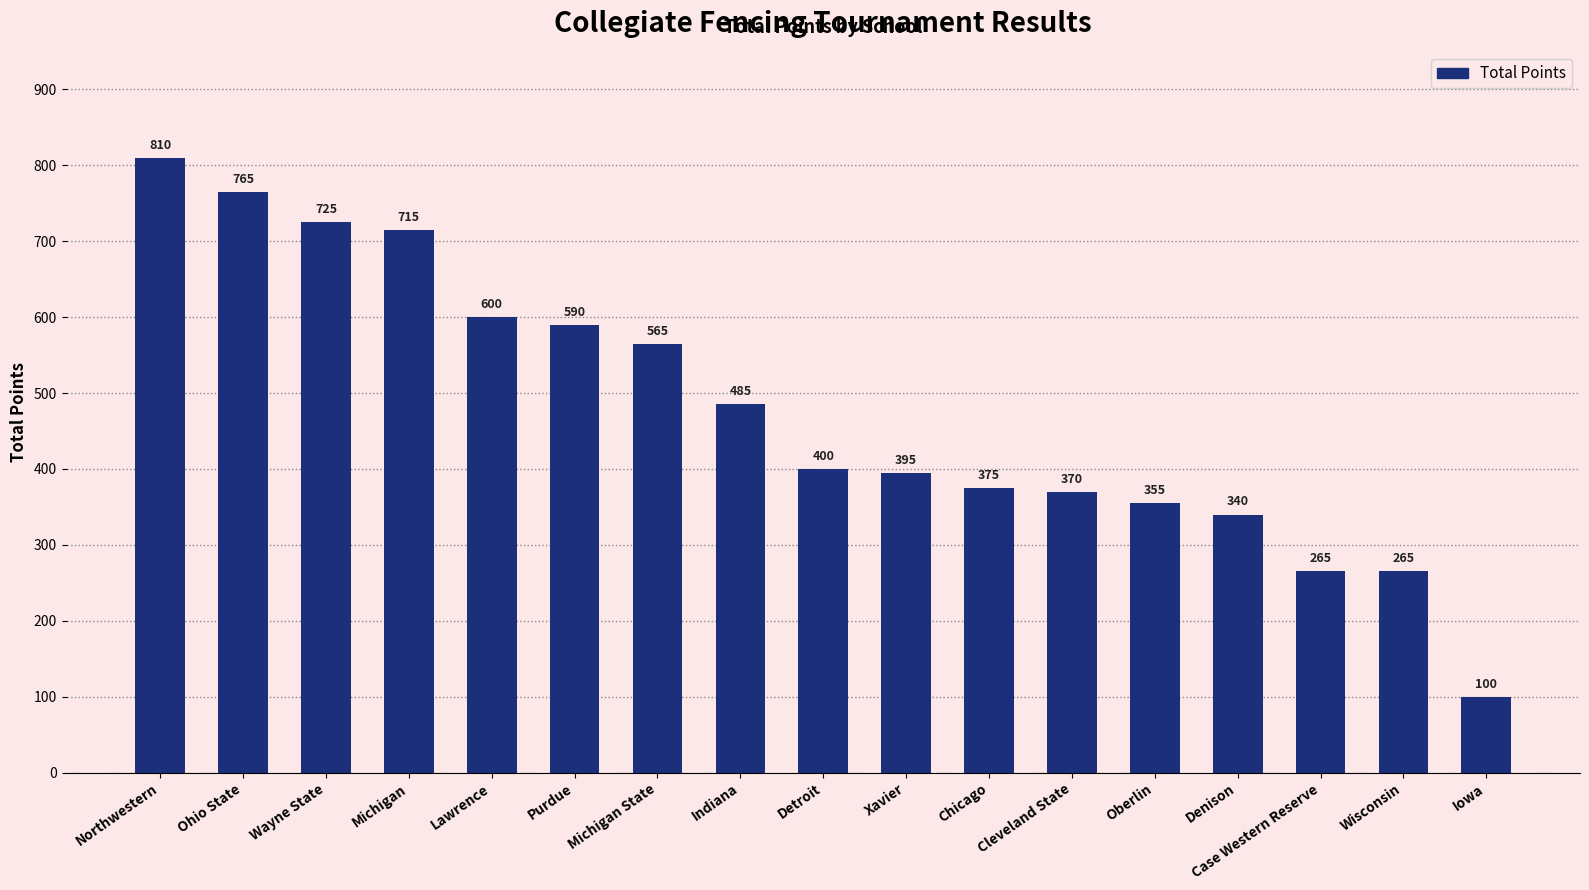

Where does the data first go above 400?

Northwestern